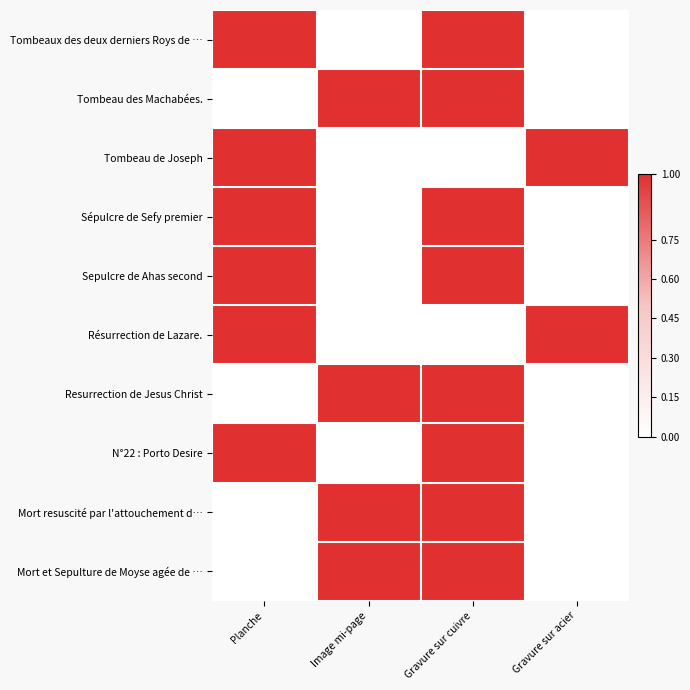

What is the greatest value displayed?

1